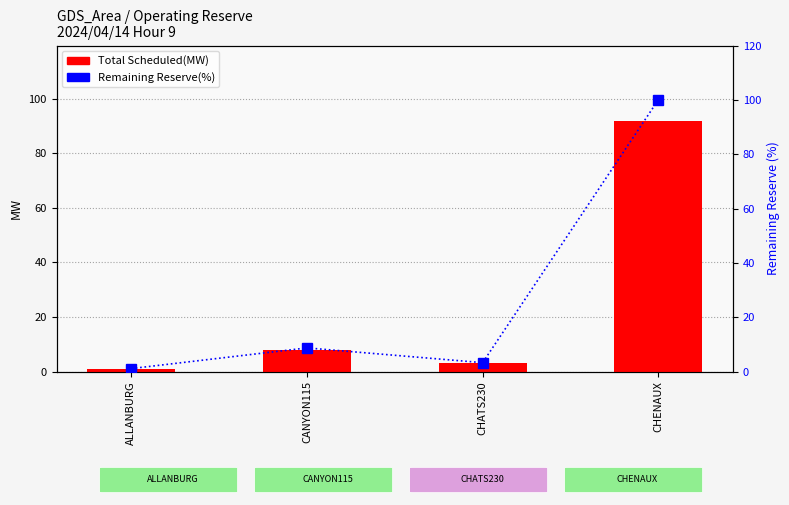

What is the average value of the Total Scheduled(MW) series?

26.0